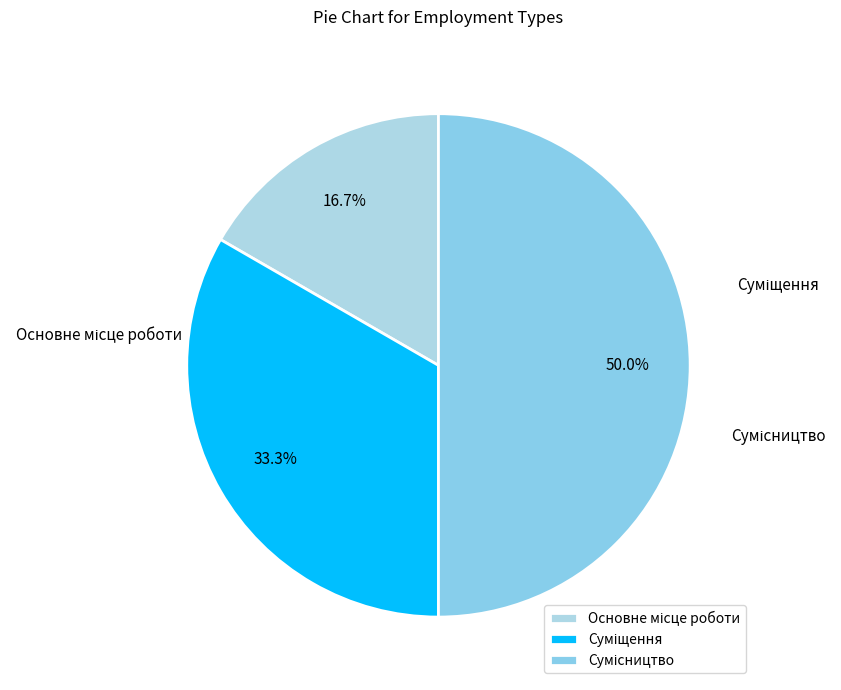

Between Суміщення and Основне місце роботи, which is larger?

Суміщення